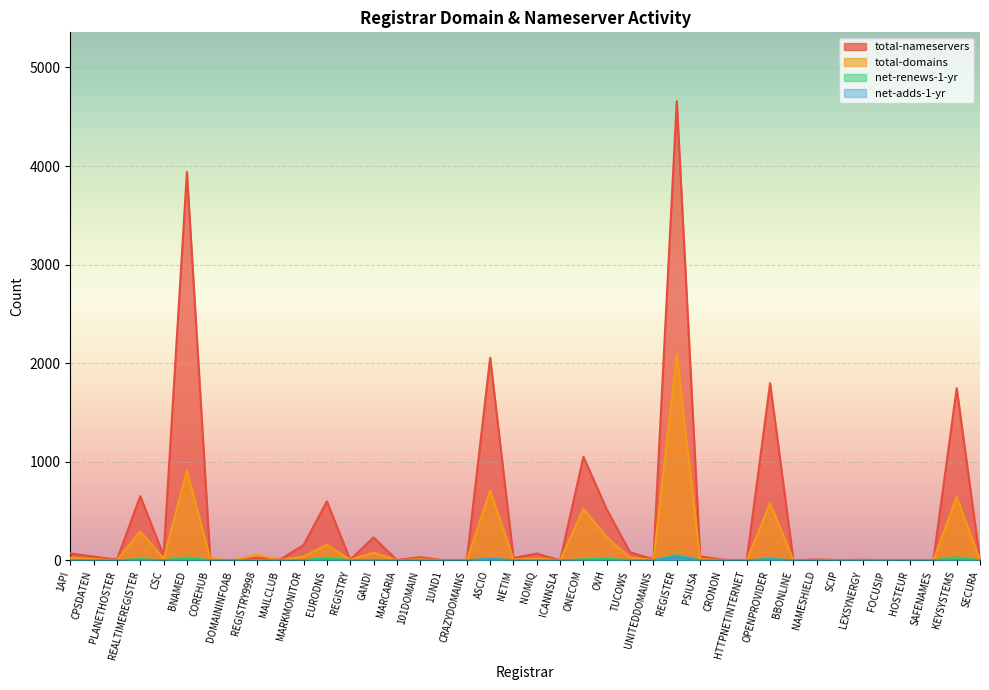

What is the label of the 20th point from the right?

NOMIQ